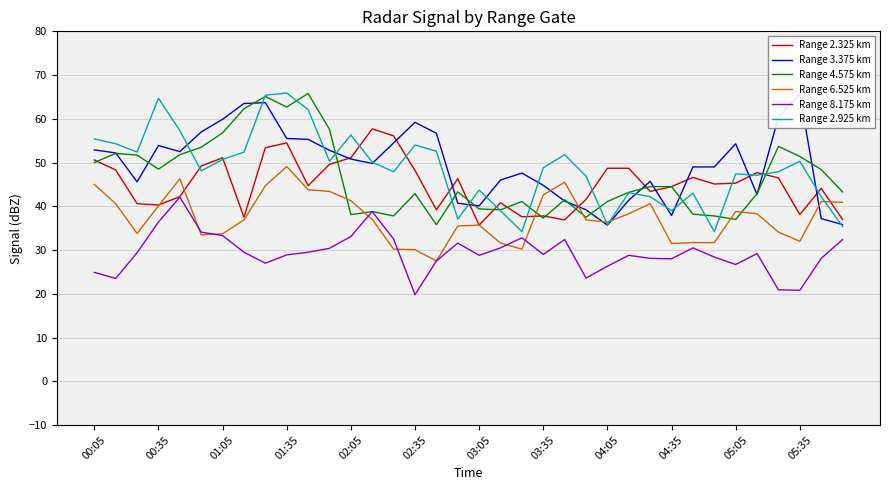

How many data points does each series have?

36